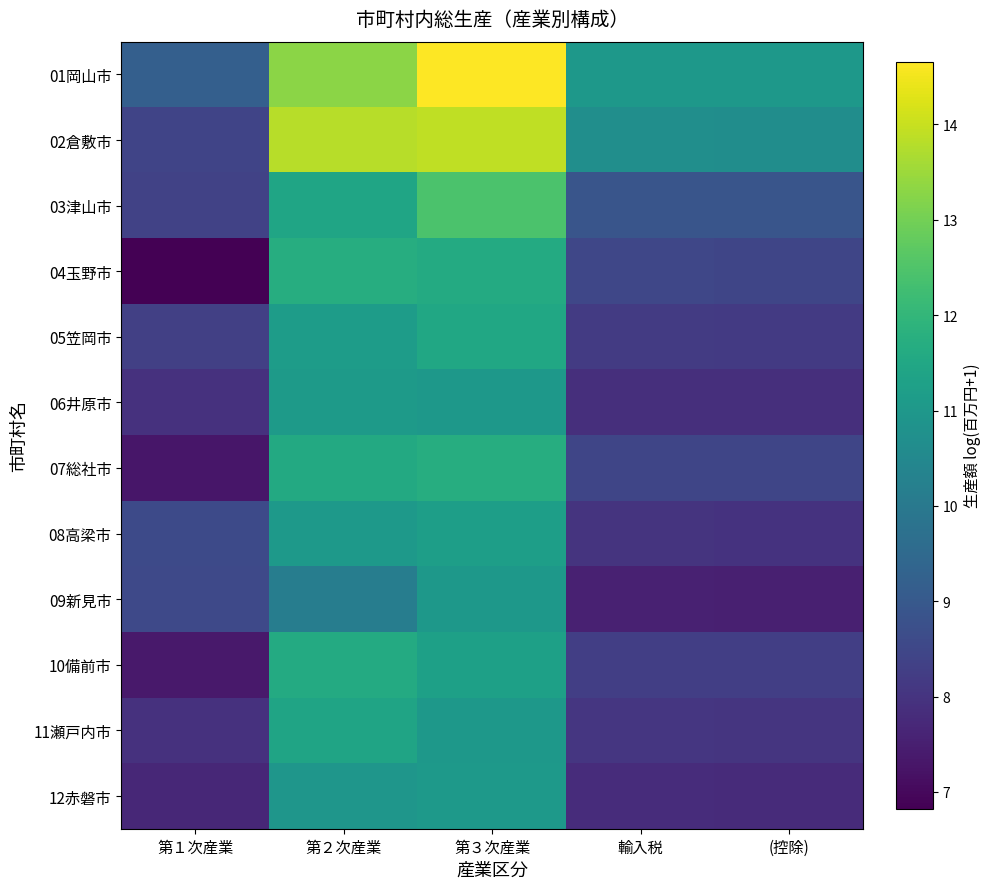

Rank the series at 輸入税 from lowest to highest value.

09新見市, 12赤磐市, 06井原市, 08高梁市, 11瀬戸内市, 05笠岡市, 10備前市, 07総社市, 04玉野市, 03津山市, 02倉敷市, 01岡山市